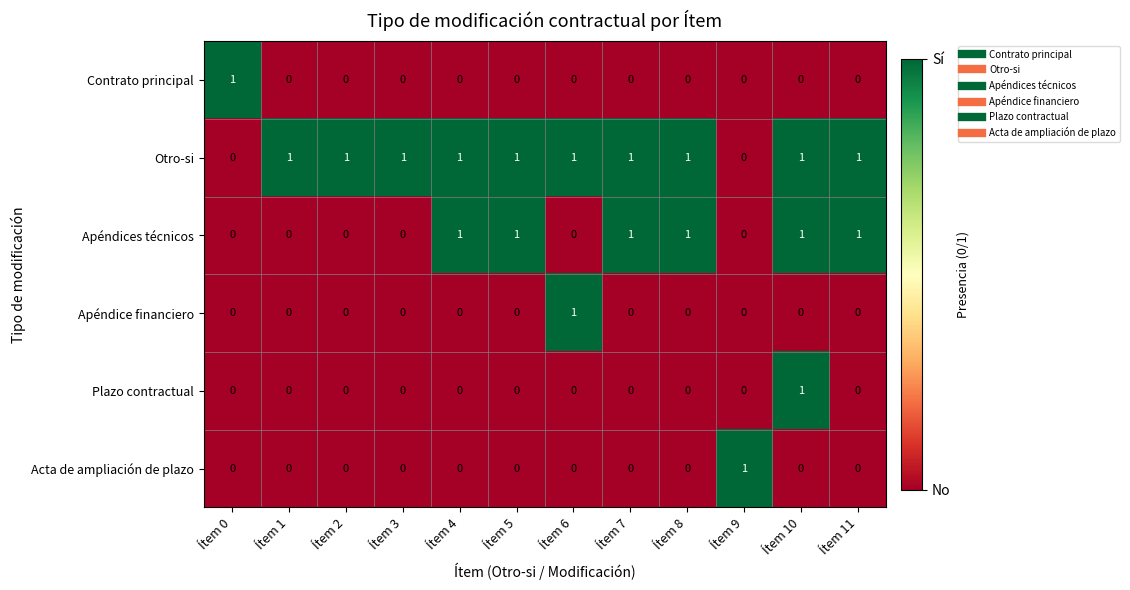

At how many categories does at least one series exceed 0?

12